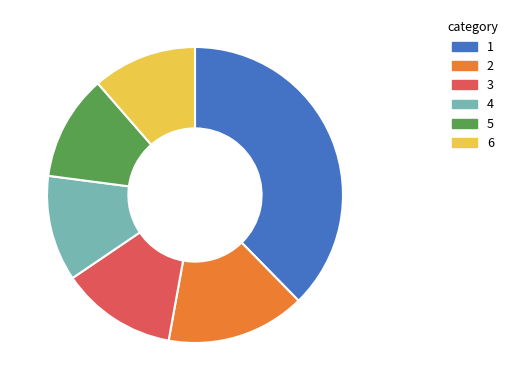

Combined, do 2 and 1 account for over 50%?

Yes